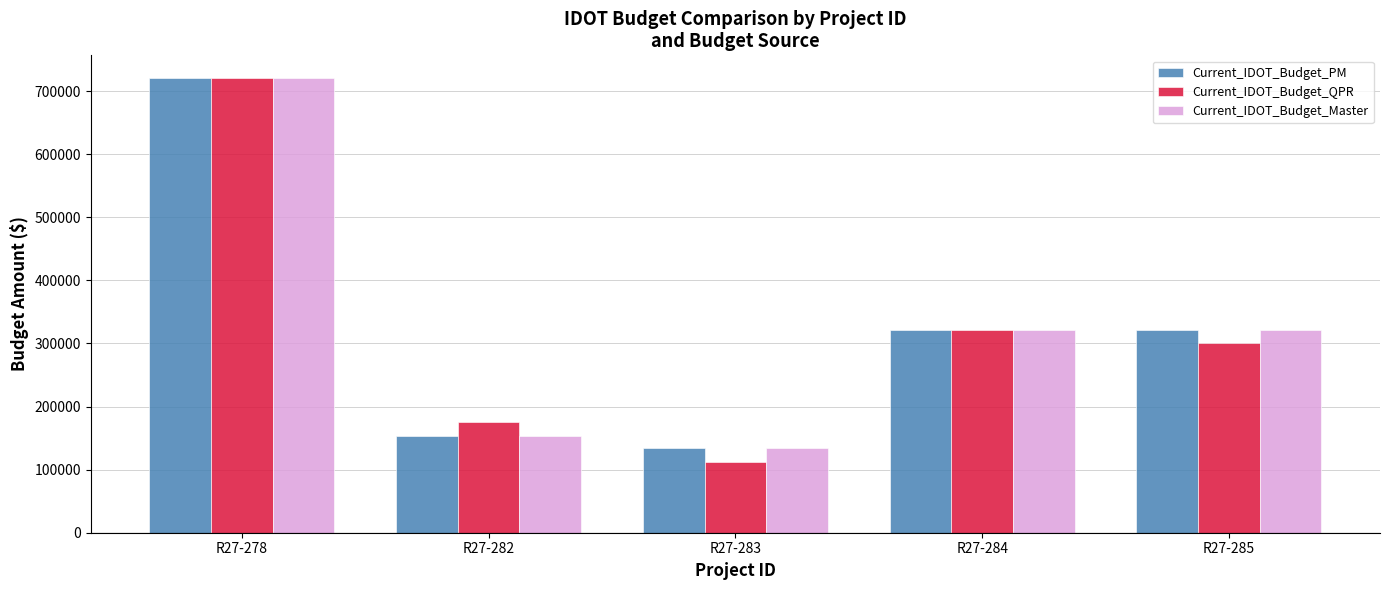

The Current_IDOT_Budget_Master series shows 940309 at R27-278. True or false?

False